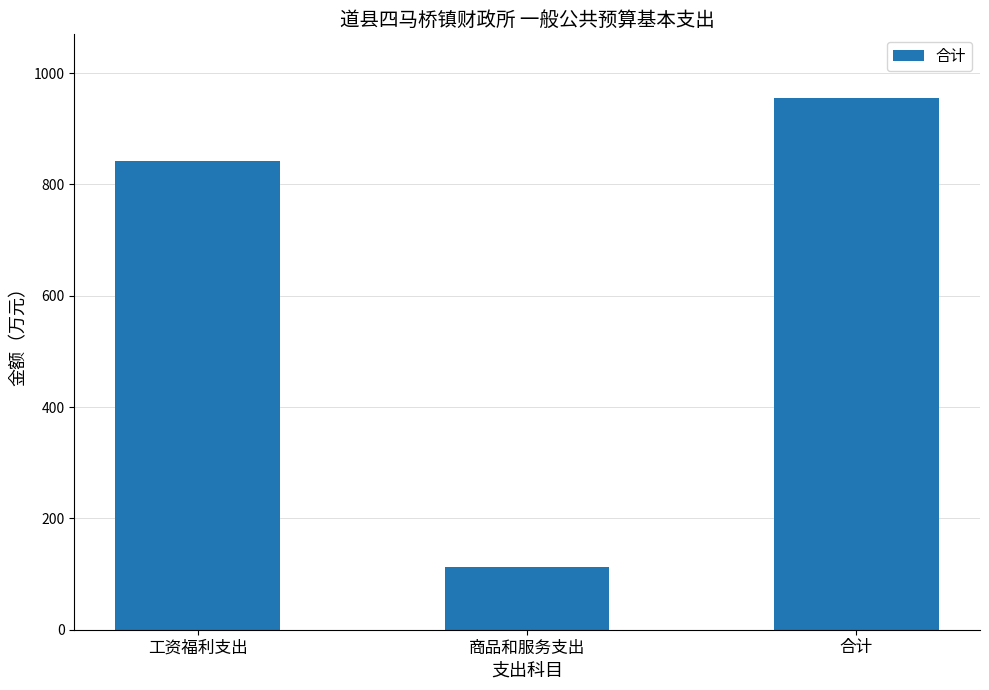

Is it true that the value at 商品和服务支出 is 30.7?

False